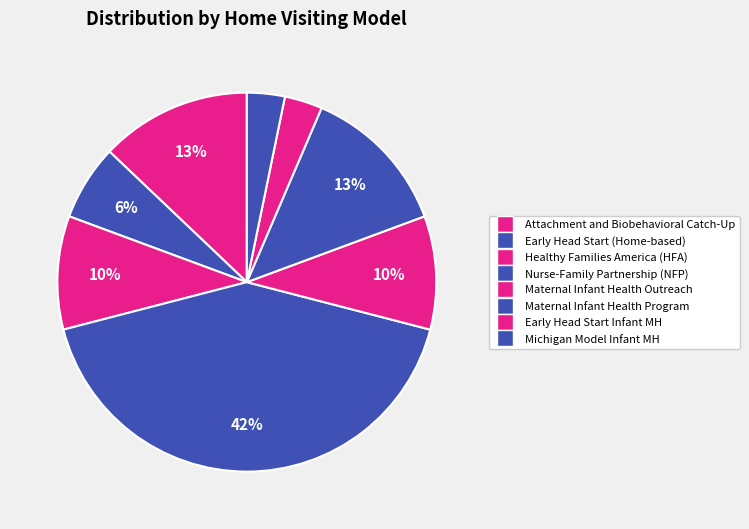

How many slices are in this pie chart?

8